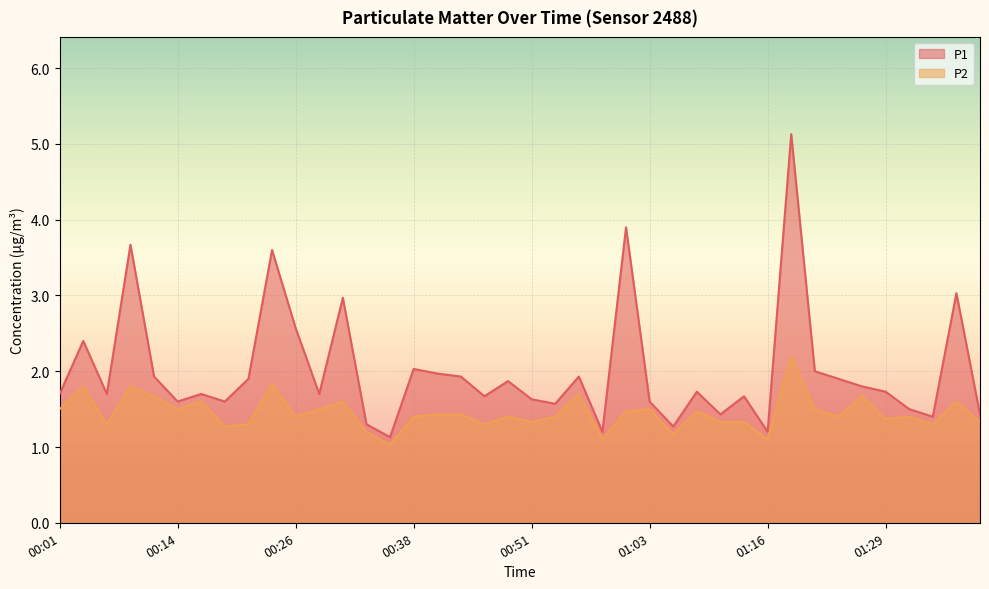

Between 00:19 and 01:06, which series saw the biggest shift?

P1